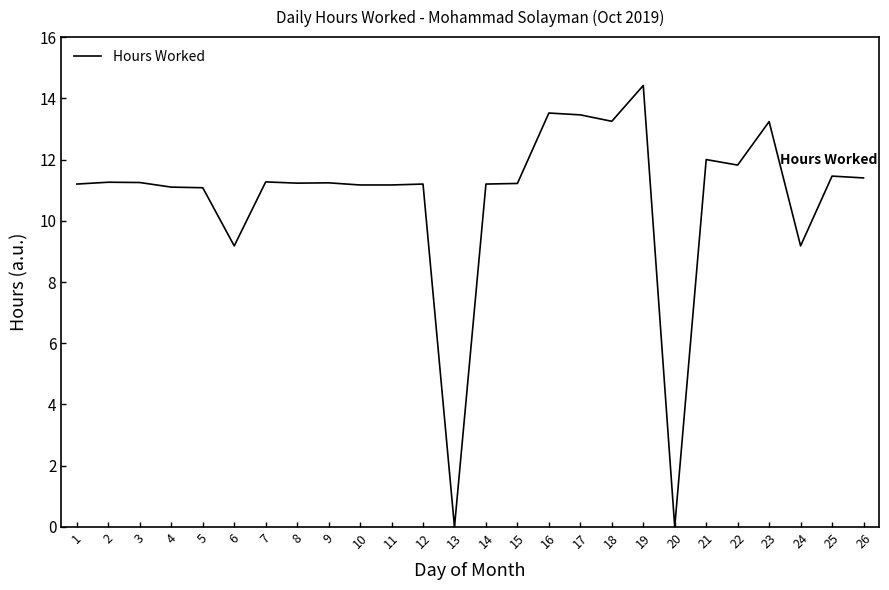

What is the change in value from 8 to 17?

+2.2